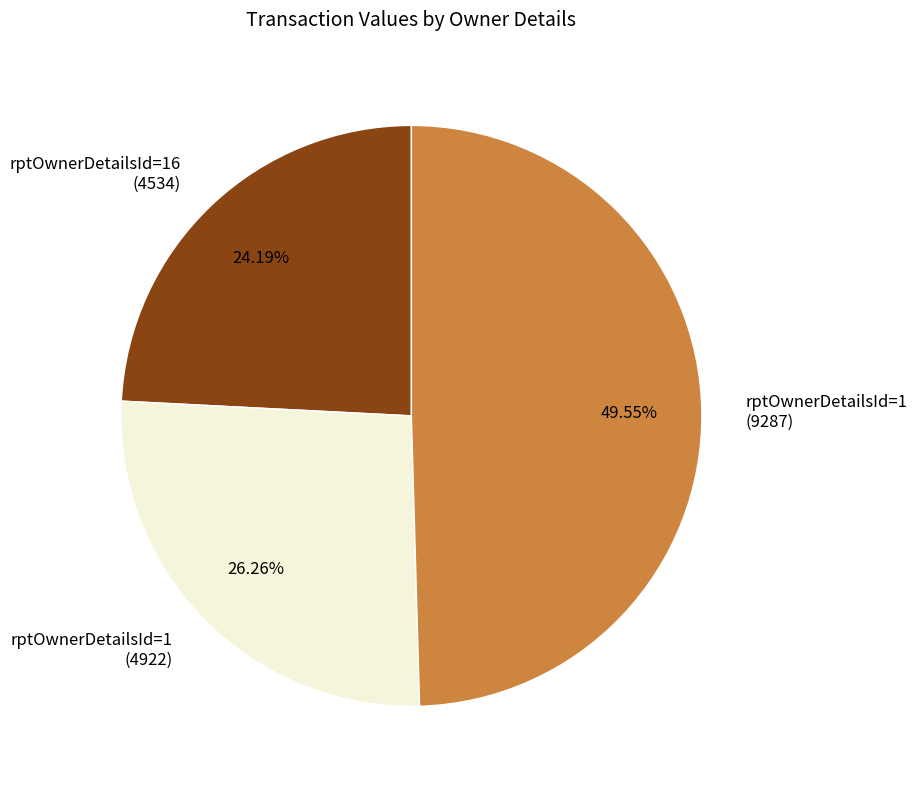

Do rptOwnerDetailsId=16 (4534) and rptOwnerDetailsId=1 (4922) together represent more than half of the pie?

Yes